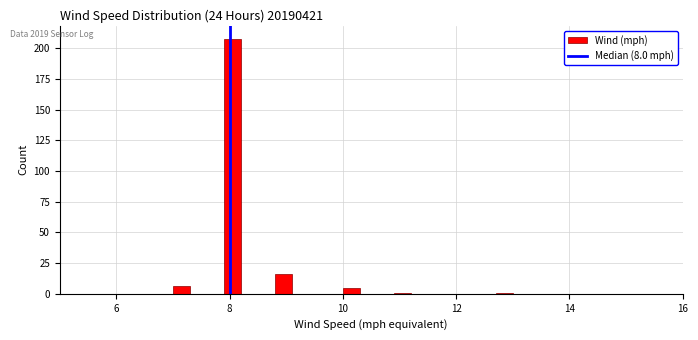

Read against the x-axis, roughly where is the centre of the tallest bar?

8.0